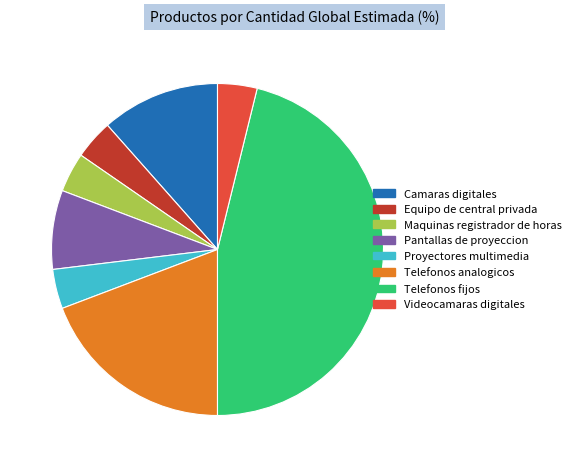

Does Telefonos fijos account for over 50% of the chart?

No